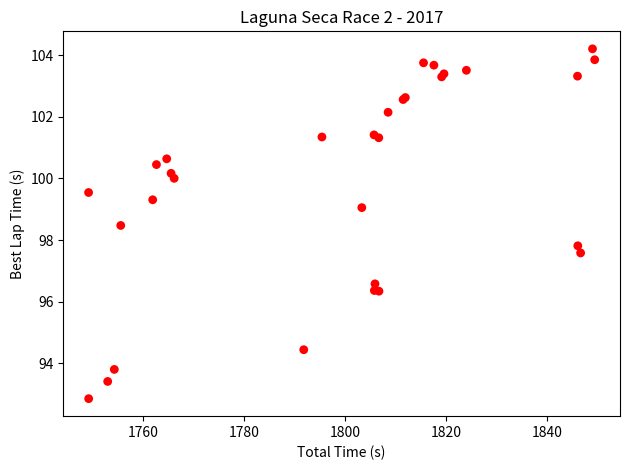

What Y value in the scatter plot is closest to 98?

97.8